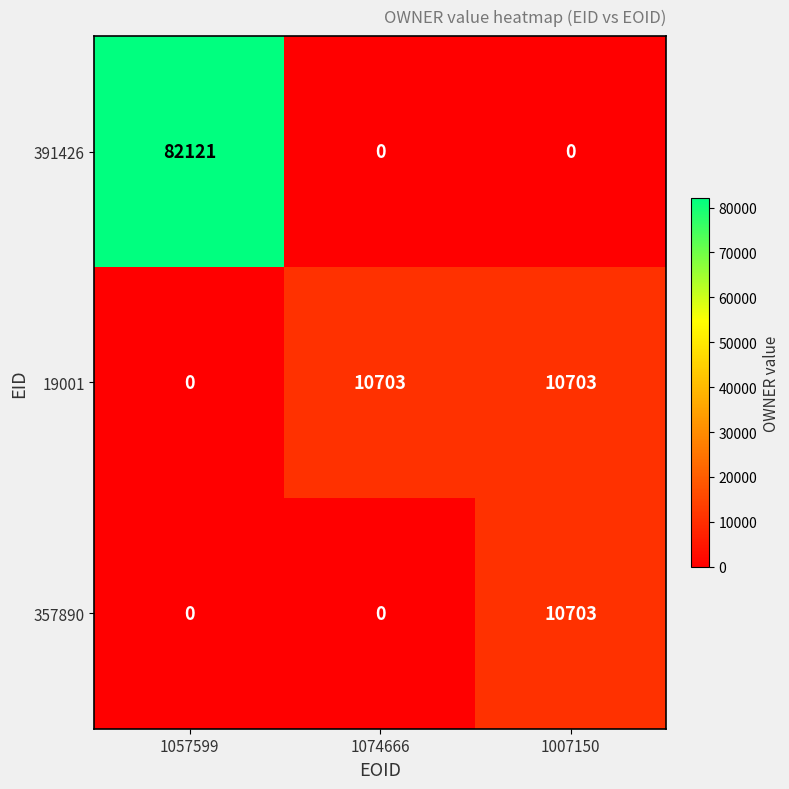

What is the highest value of the 391426 series?

82121